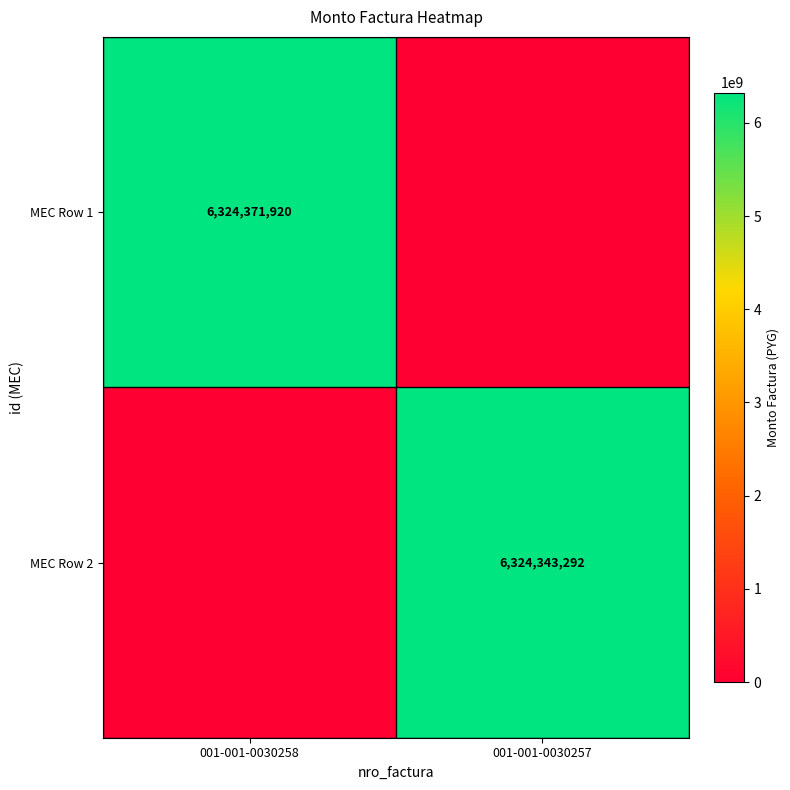

What is the spread (max minus min) of values at 001-001-0030258?

6324371920